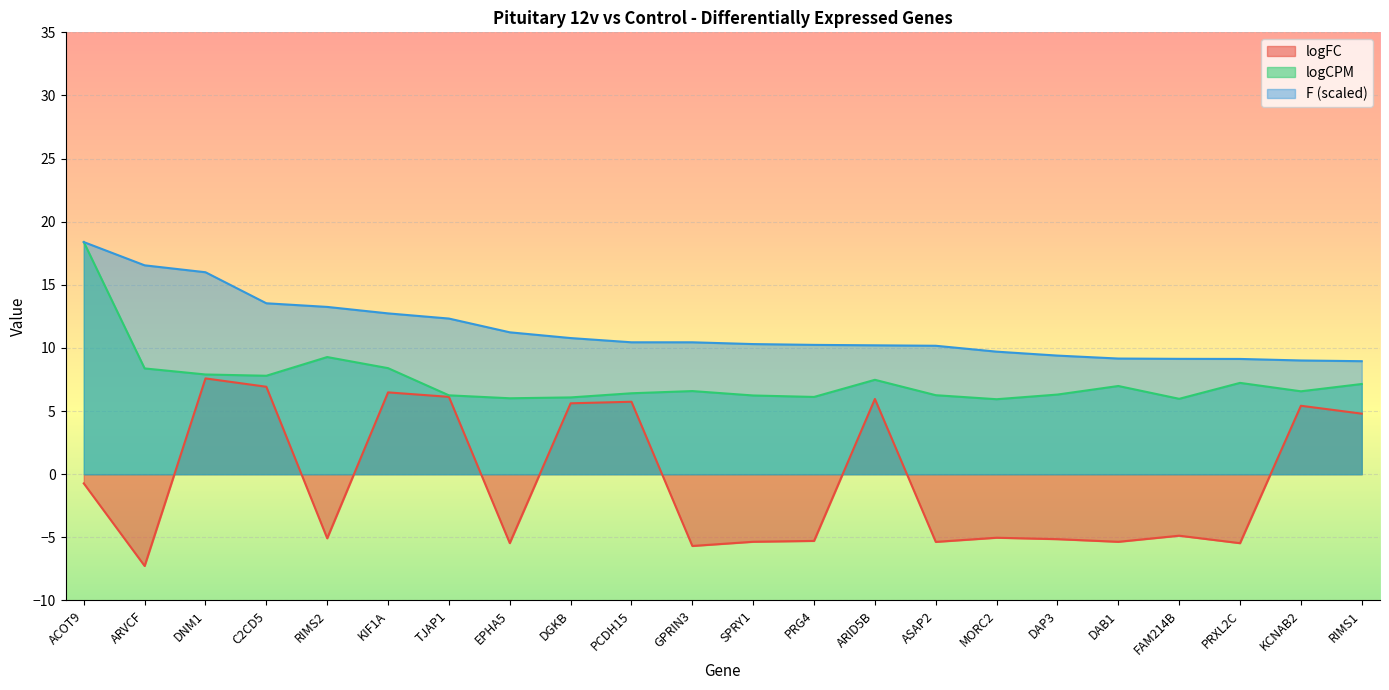

Reading left to right, what are all the values shown in this chart?

logFC: -0.7	-7.3	7.6	6.9	-5.1	6.5	6.1	-5.5	5.6	5.7	-5.7	-5.4	-5.3	6.0	-5.4	-5.0	-5.1	-5.4	-4.9	-5.5	5.4	4.8
logCPM: 18.4	8.4	7.9	7.8	9.3	8.4	6.2	6.0	6.1	6.4	6.6	6.2	6.1	7.5	6.3	5.9	6.3	7.0	6.0	7.2	6.6	7.1
F: 18.4	16.5	16.0	13.5	13.3	12.7	12.3	11.2	10.8	10.4	10.4	10.3	10.2	10.2	10.2	9.7	9.4	9.2	9.1	9.1	9.0	9.0